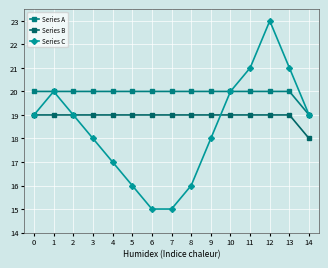

Which series has the largest range (max minus min)?

Series C